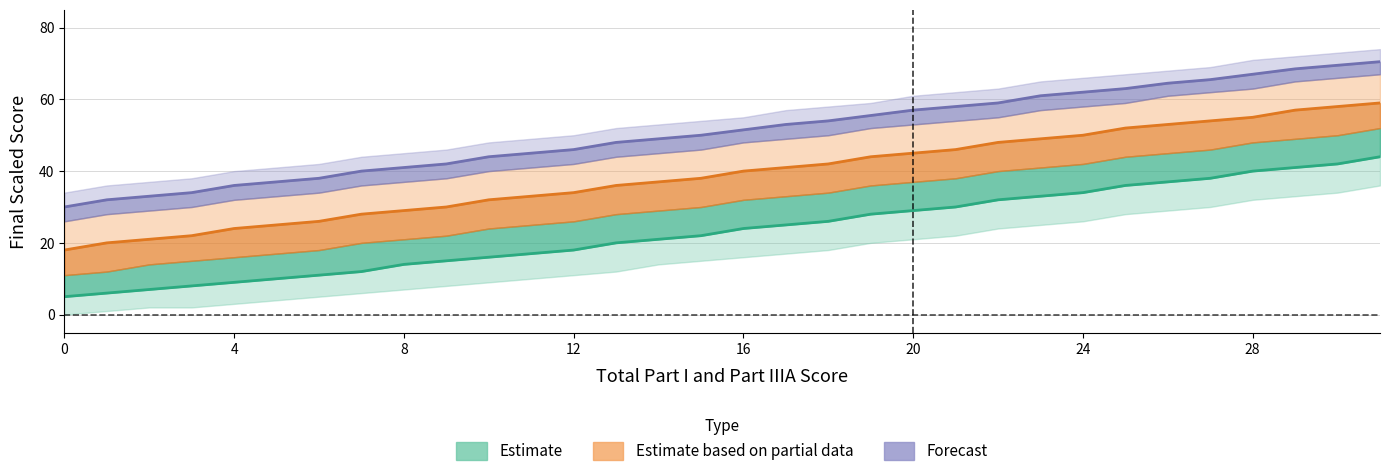

What is the value of the Essay0 point at the 21st from the left?

29.0